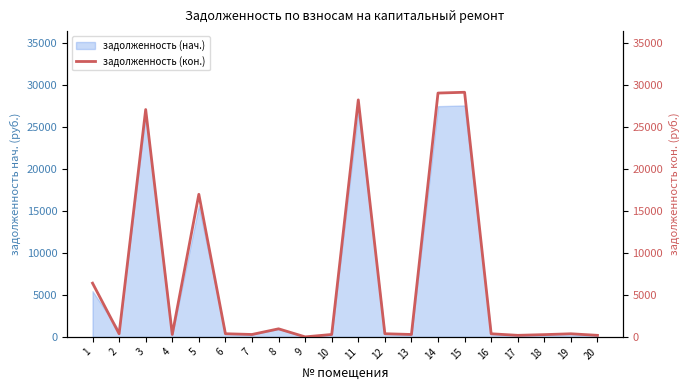

Rank the categories by value from lowest to highest.

9, 17, 20, 18, 4, 7, 10, 13, 16, 19, 2, 6, 12, 8, 1, 5, 3, 11, 14, 15